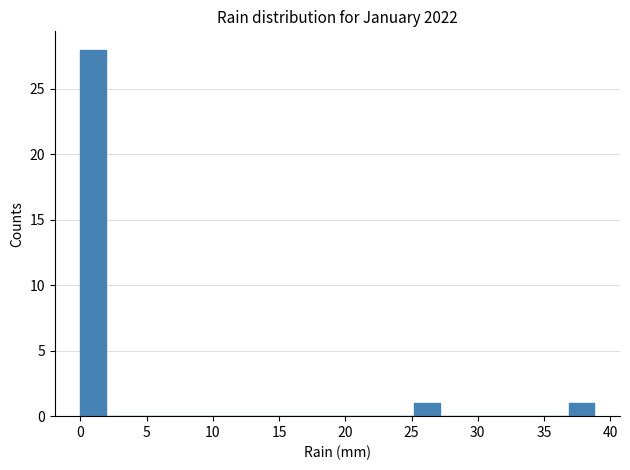

Around what value on the x-axis is the tallest bar? Give the approximate position of its centre, as read against the axis.

1.0